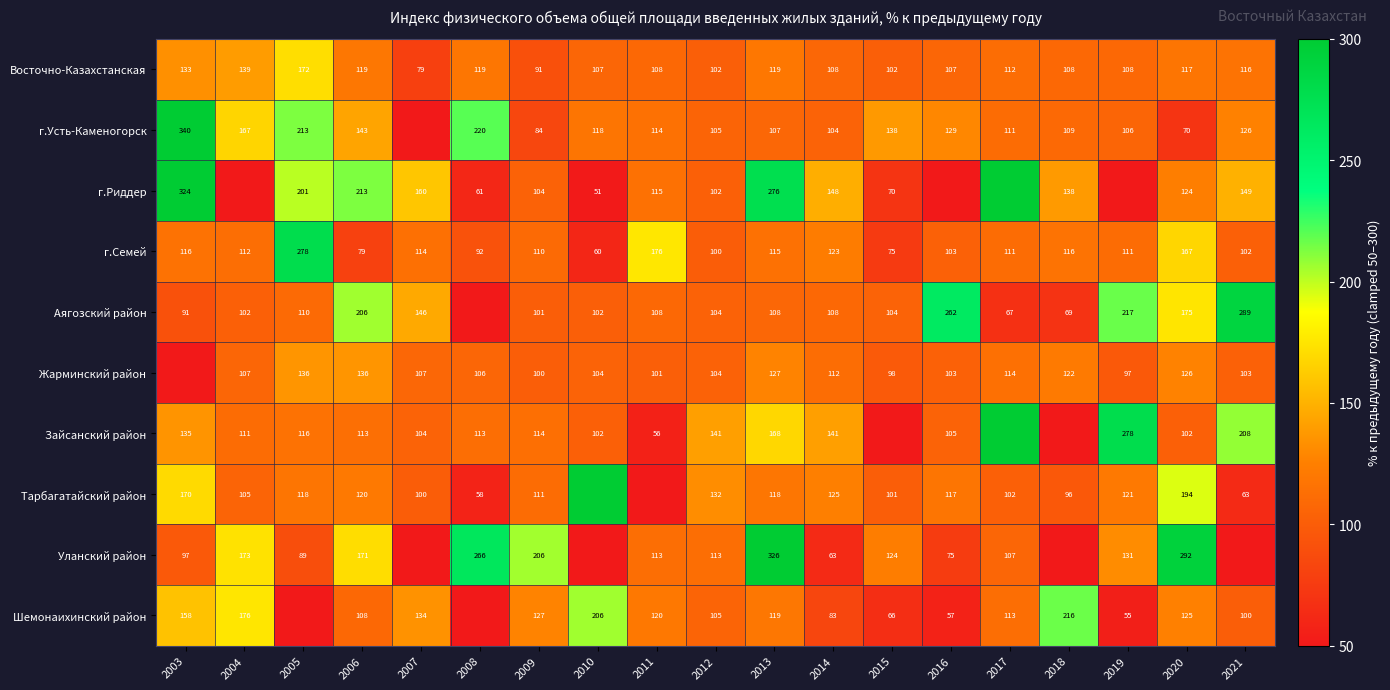

Where is г.Семей nearest to the value 169?

2020